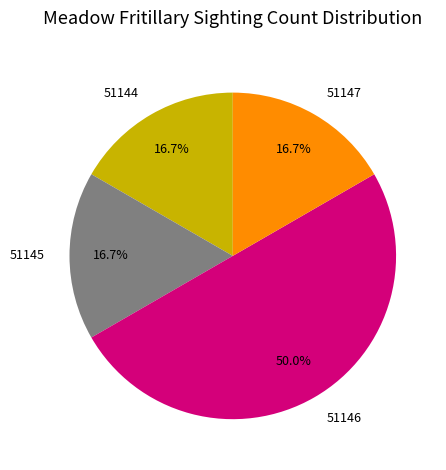

Is it true that 51145 is 2% of the pie?

False